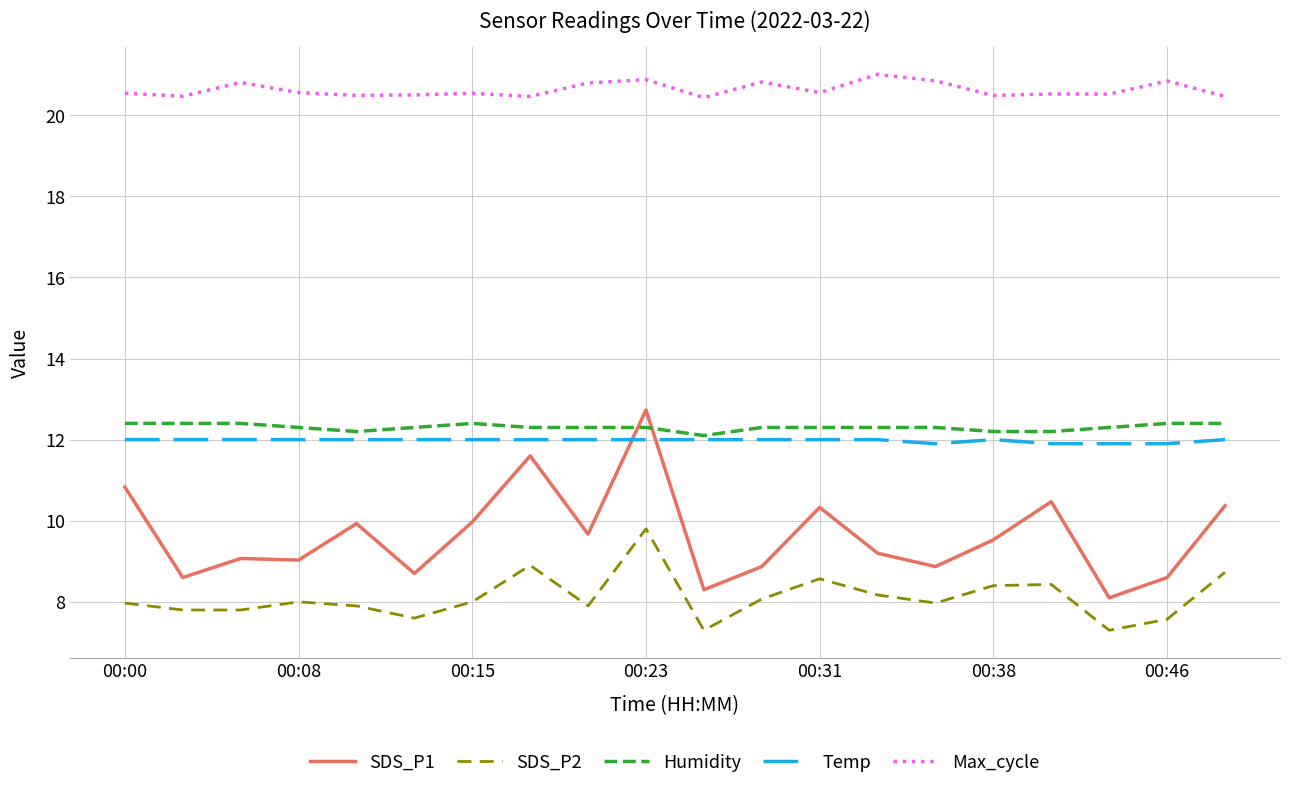

What is the smallest value displayed?

7.3